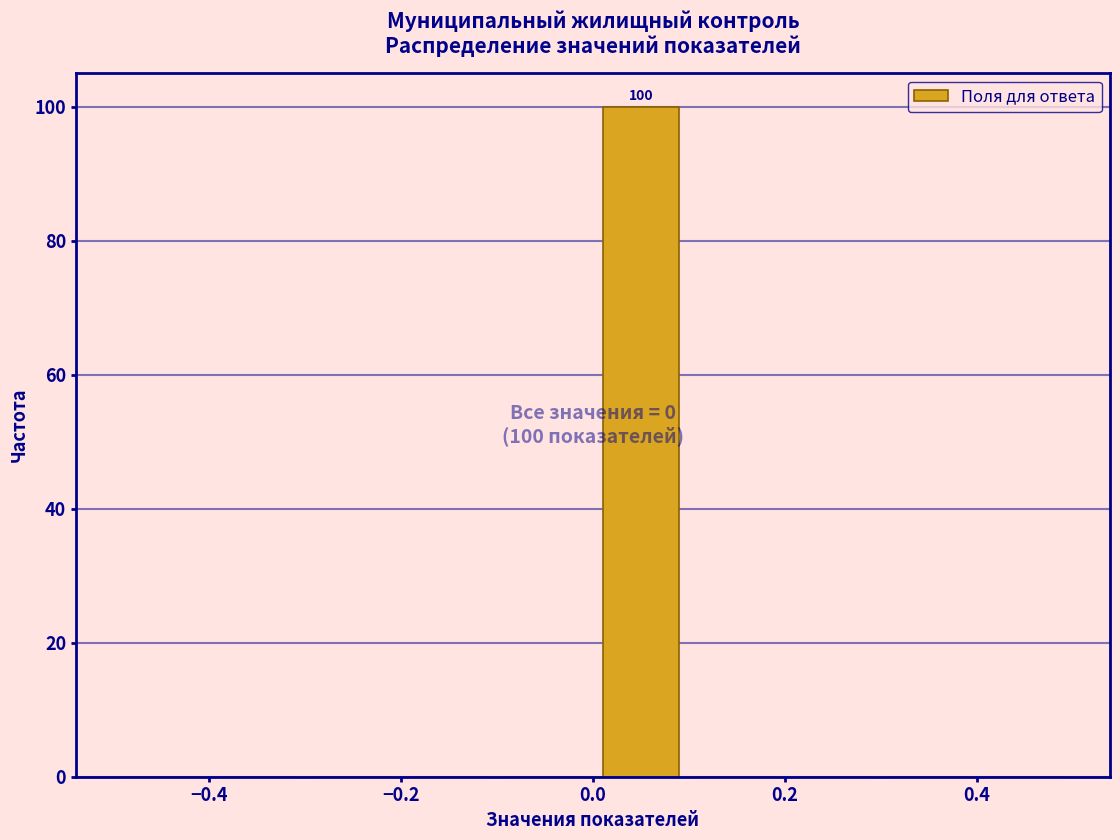

Over which range of the x-axis is the bar tallest?

0.0 to 0.1